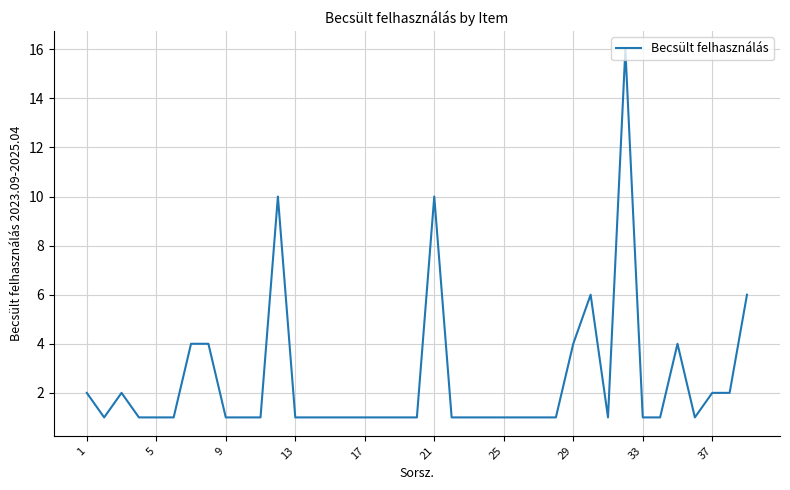

What is the maximum value shown in the chart?

16